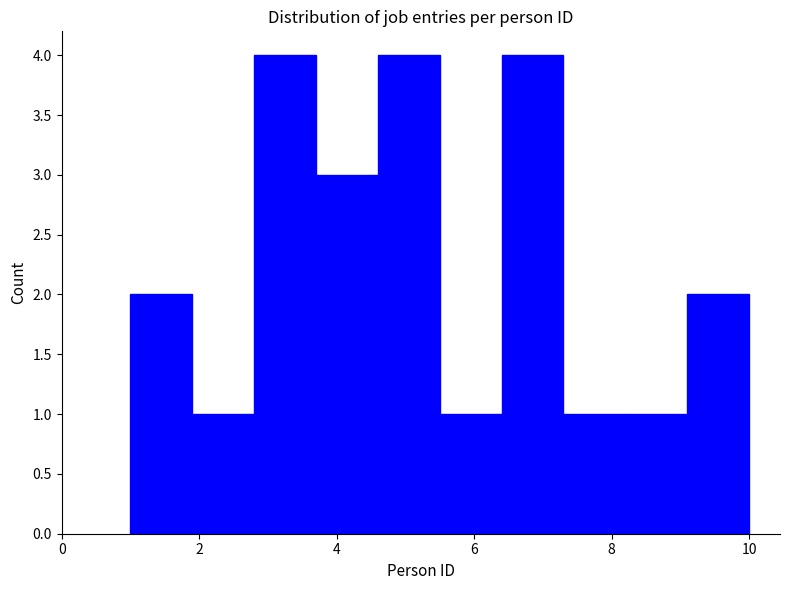

Reading left to right, transcribe this chart: for each bar, give the range it covers on the x-axis and its height. Neither the bar edges nor the heights are printed on the chart, so give them approximately, as read against the axes.

1.0 to 1.9: 2
1.9 to 2.8: 1
2.8 to 3.7: 4
3.7 to 4.6: 3
4.6 to 5.5: 4
5.5 to 6.4: 1
6.4 to 7.3: 4
7.3 to 8.2: 1
8.2 to 9.1: 1
9.1 to 10.0: 2